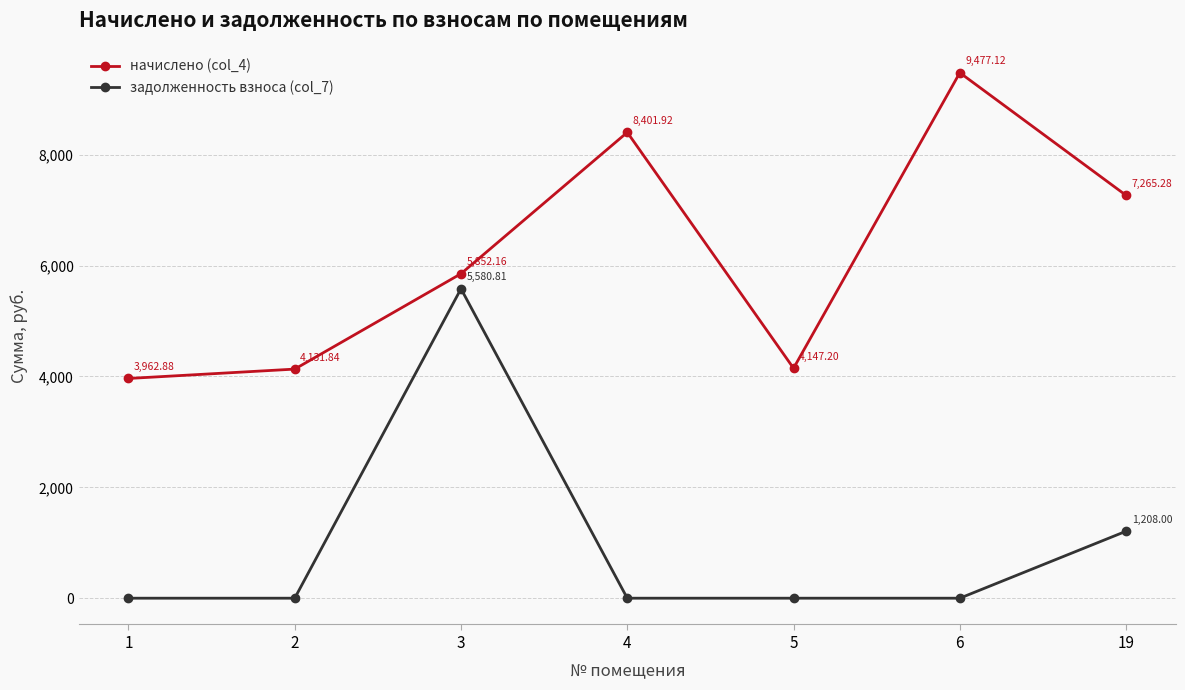

Which category has the highest value in the начислено (col_4) series?

6